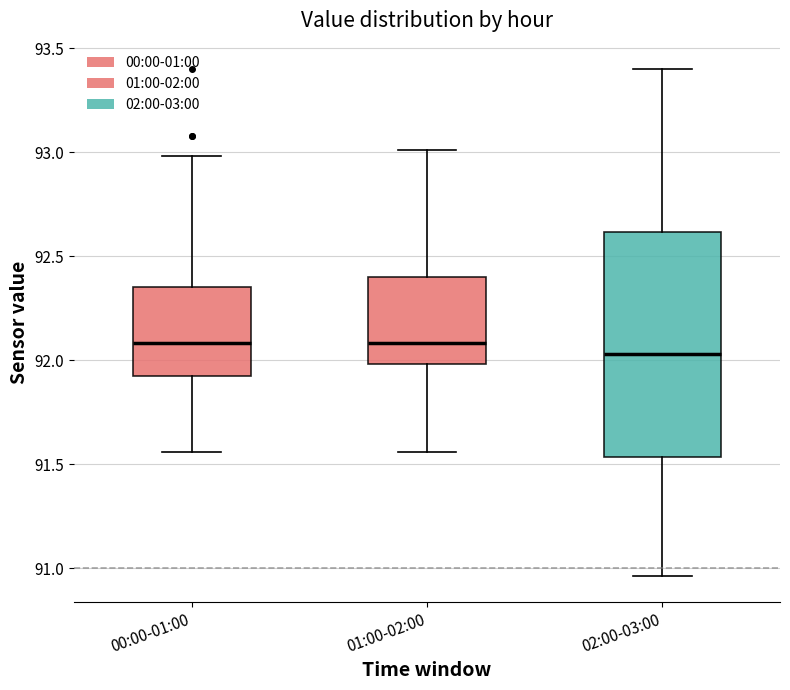

Reading left to right, read every box against the y-axis: the position of its median line, the range the box covers, and the ends of its whiskers. The values are not printed on the chart, so give them approximately, as read against the axis.

00:00-01:00: median 92.10, box 91.90 to 92.35, whiskers 91.55 to 93.00
01:00-02:00: median 92.10, box 92.00 to 92.40, whiskers 91.55 to 93.00
02:00-03:00: median 92.05, box 91.55 to 92.60, whiskers 90.95 to 93.40